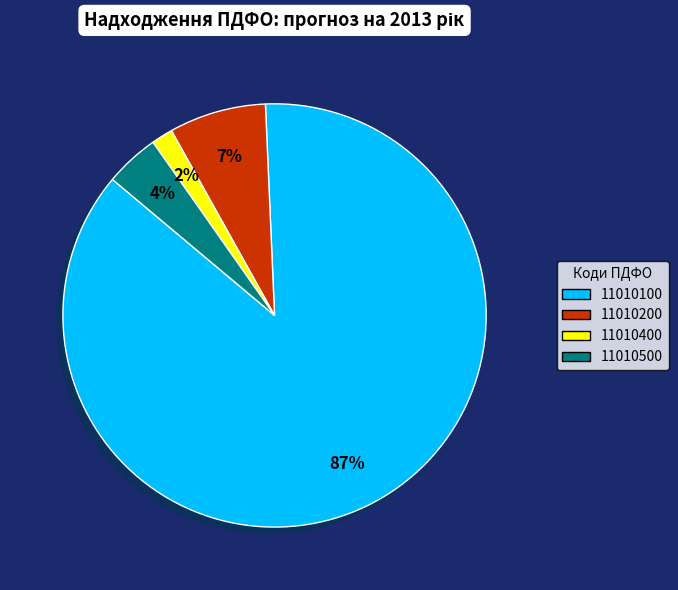

Is there a majority slice in this chart?

Yes